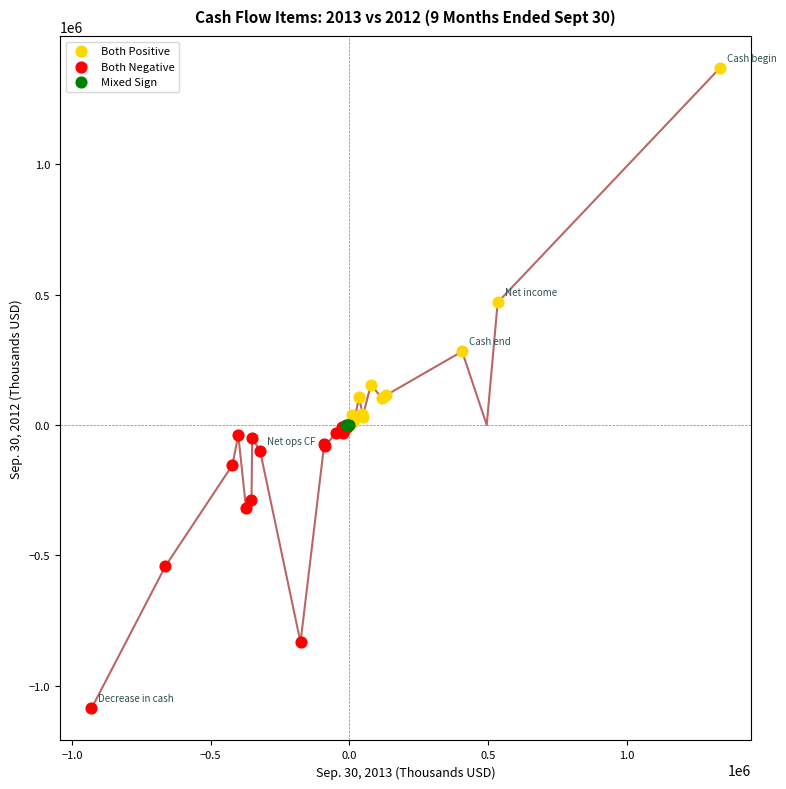

Which series contains the highest Y value?

Both Positive